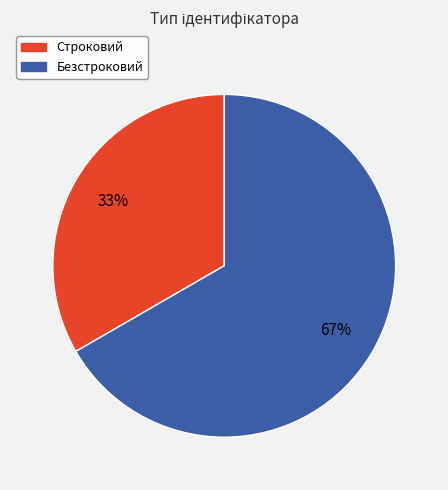

What percentage is the Безстроковий slice, to the nearest percent?

67%